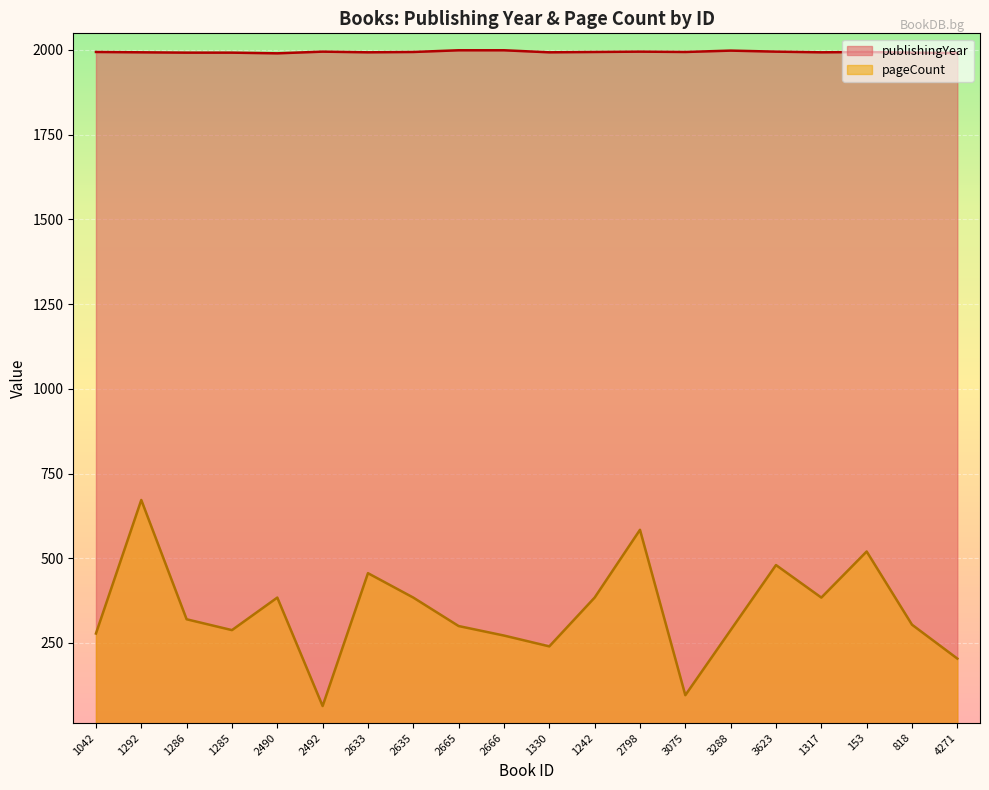

How many data points in pageCount are above 320?

9